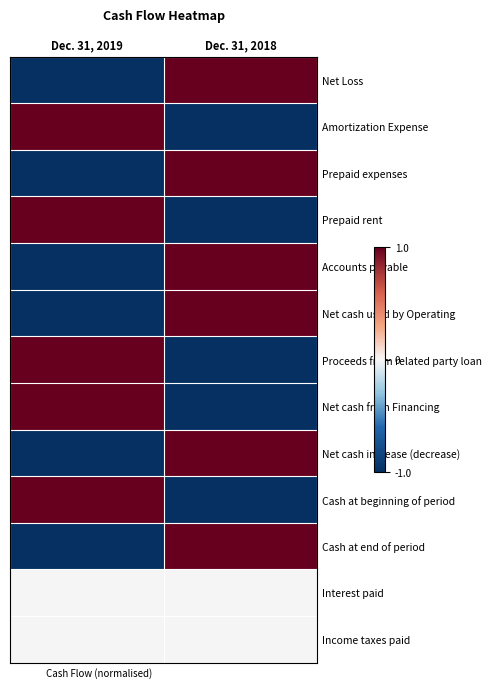

Reading left to right, extract all data points from this chart.

Net Loss: Dec. 31, 2019=-1	Dec. 31, 2018=1
Amortization Expense: Dec. 31, 2019=1	Dec. 31, 2018=-1
Prepaid expenses: Dec. 31, 2019=-1	Dec. 31, 2018=1
Prepaid rent: Dec. 31, 2019=1	Dec. 31, 2018=-1
Accounts payable: Dec. 31, 2019=-1	Dec. 31, 2018=1
Net cash used by Operating: Dec. 31, 2019=-1	Dec. 31, 2018=1
Proceeds from related party loan: Dec. 31, 2019=1	Dec. 31, 2018=-1
Net cash from Financing: Dec. 31, 2019=1	Dec. 31, 2018=-1
Net cash increase (decrease): Dec. 31, 2019=-1	Dec. 31, 2018=1
Cash at beginning of period: Dec. 31, 2019=1	Dec. 31, 2018=-1
Cash at end of period: Dec. 31, 2019=-1	Dec. 31, 2018=1
Interest paid: Dec. 31, 2019=0	Dec. 31, 2018=0
Income taxes paid: Dec. 31, 2019=0	Dec. 31, 2018=0